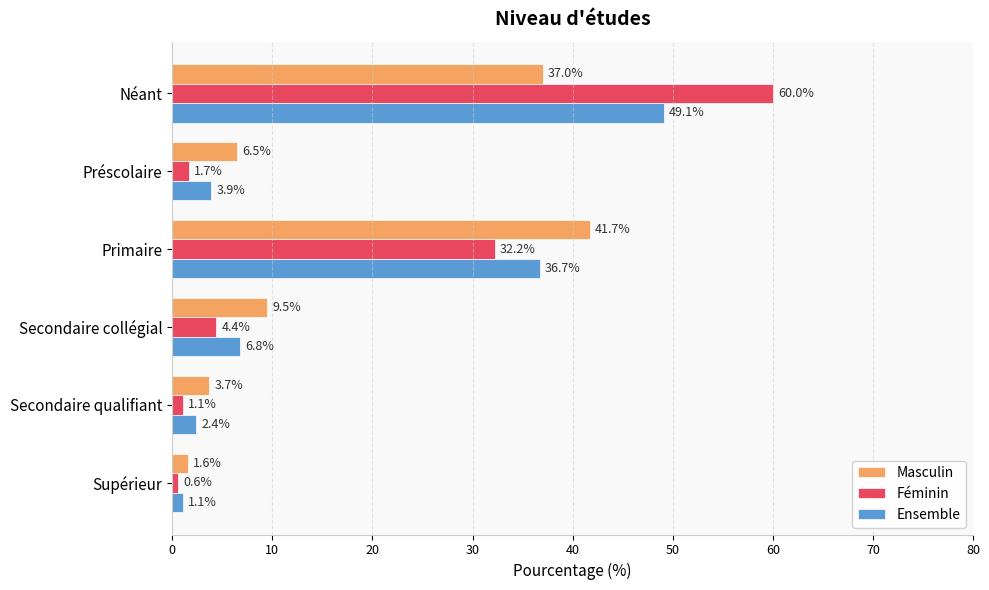

Which series has the widest spread of values?

Féminin